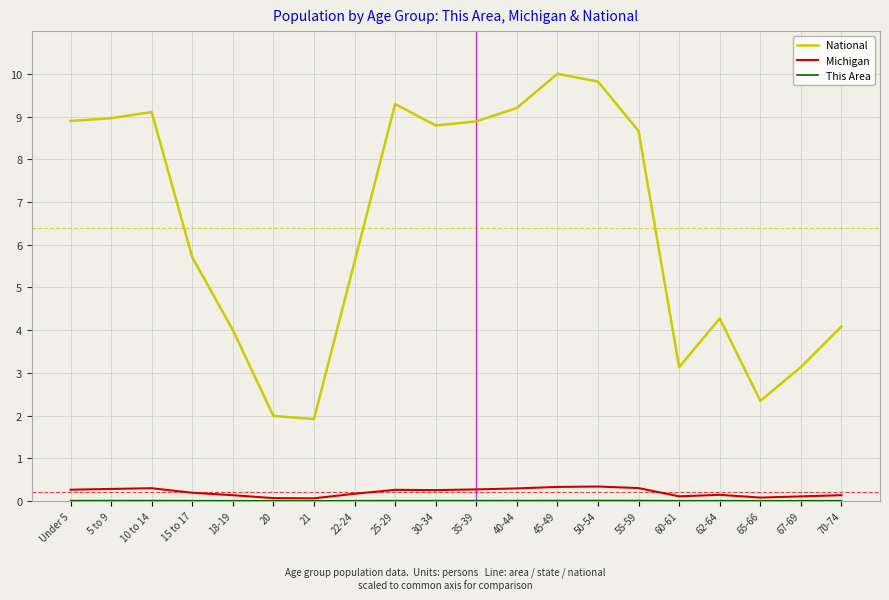

What is the greatest value displayed?

10.0